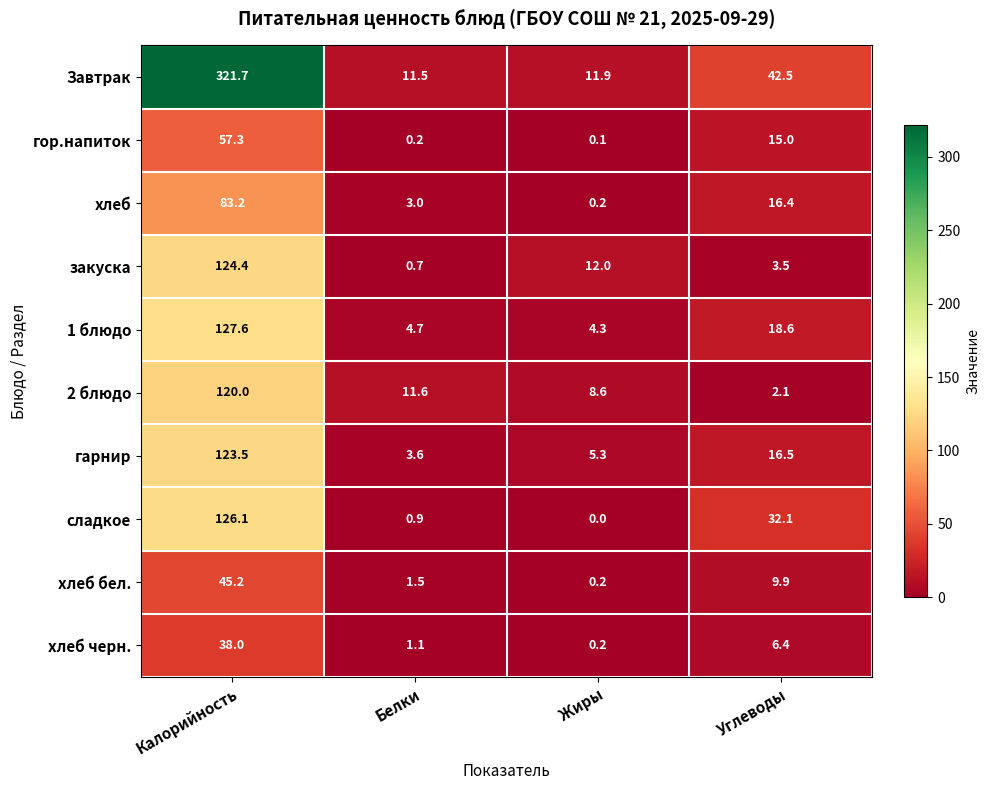

At which label is хлеб бел. closest to 22?

Углеводы